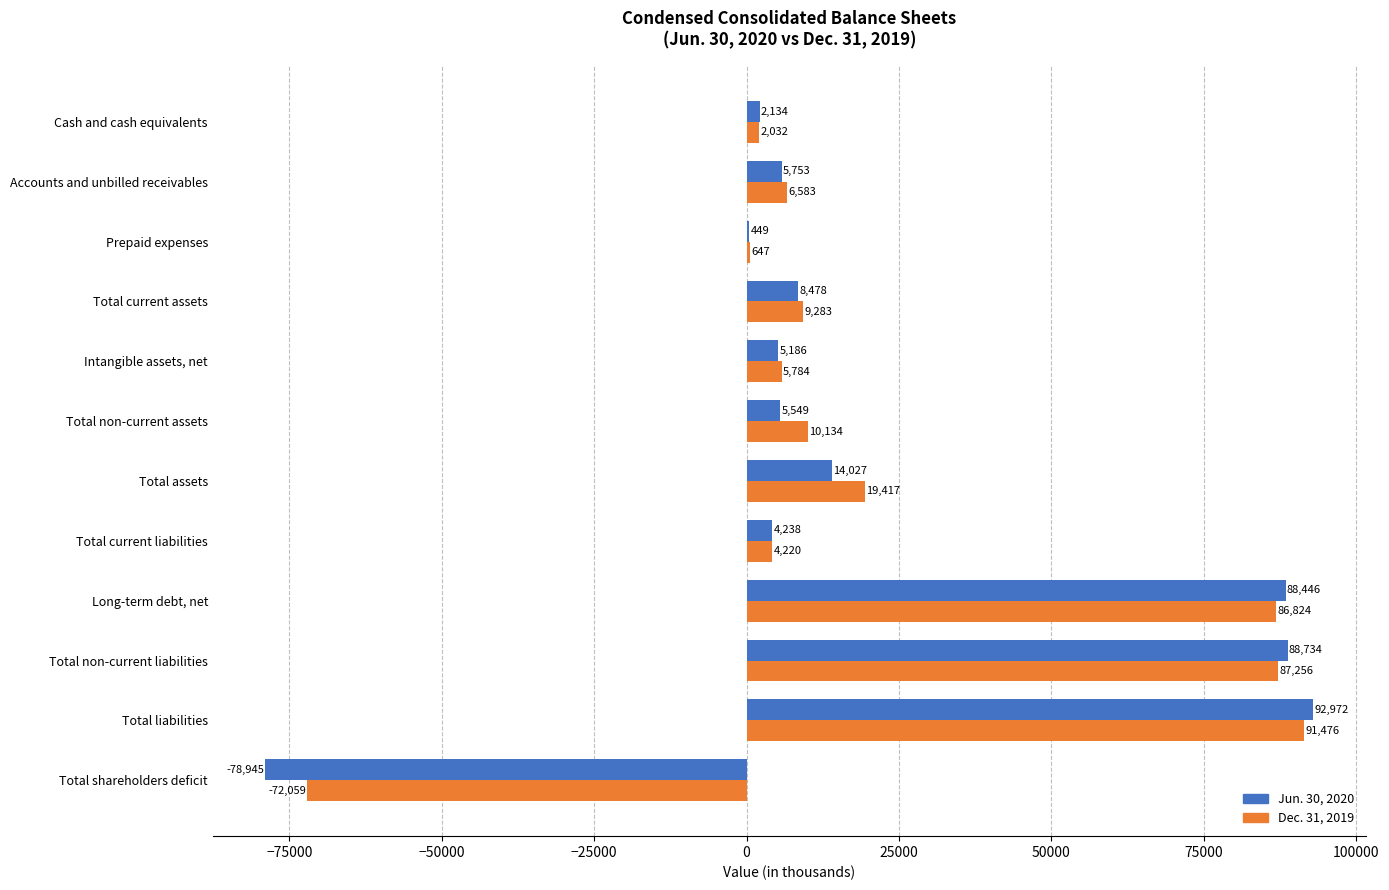

At which category is the sum across all series the highest?

Total liabilities